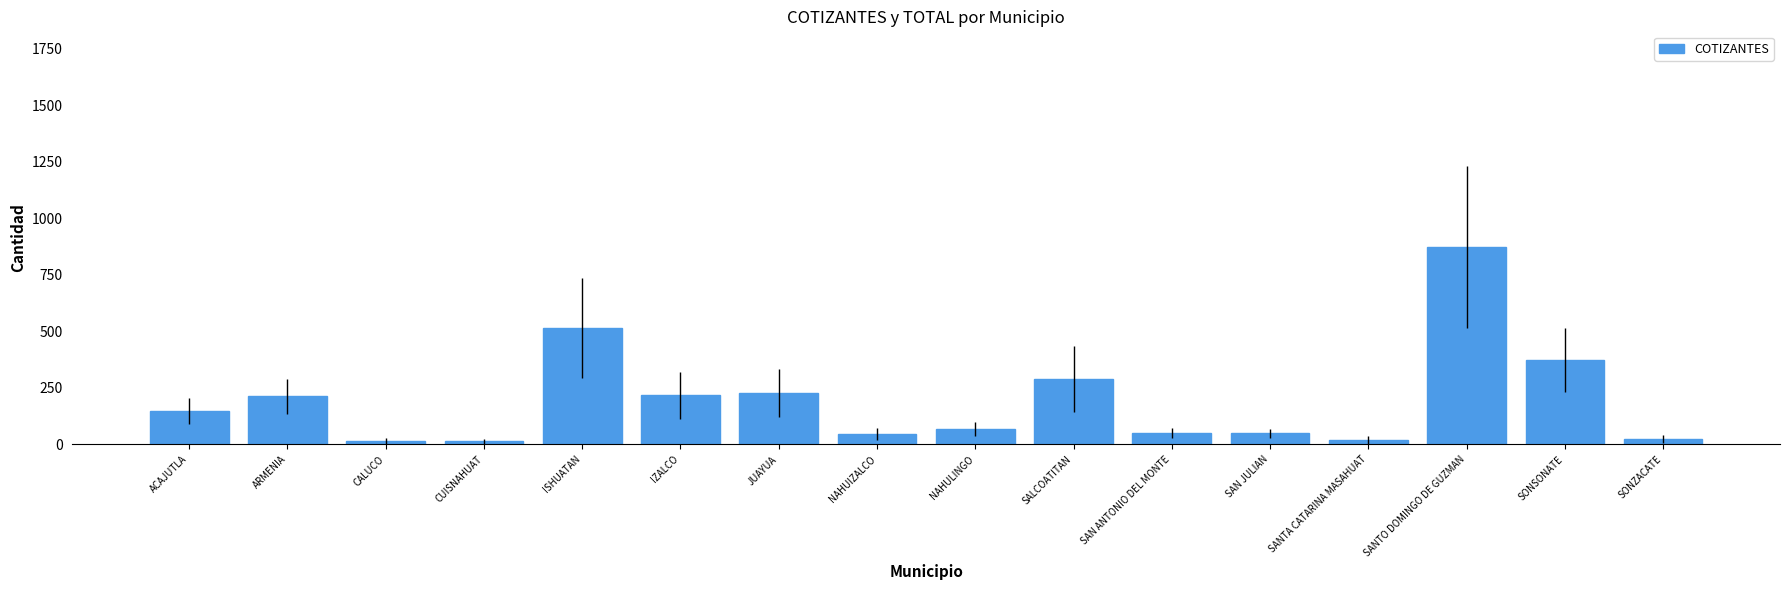

What is the maximum value shown in the chart?

874